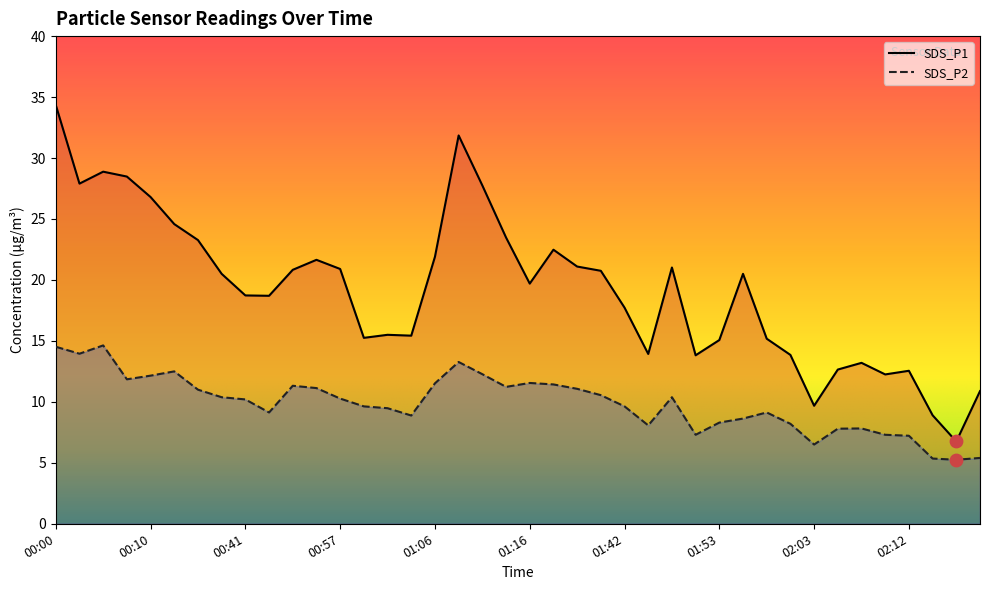

At which category is the sum across all series the highest?

00:00